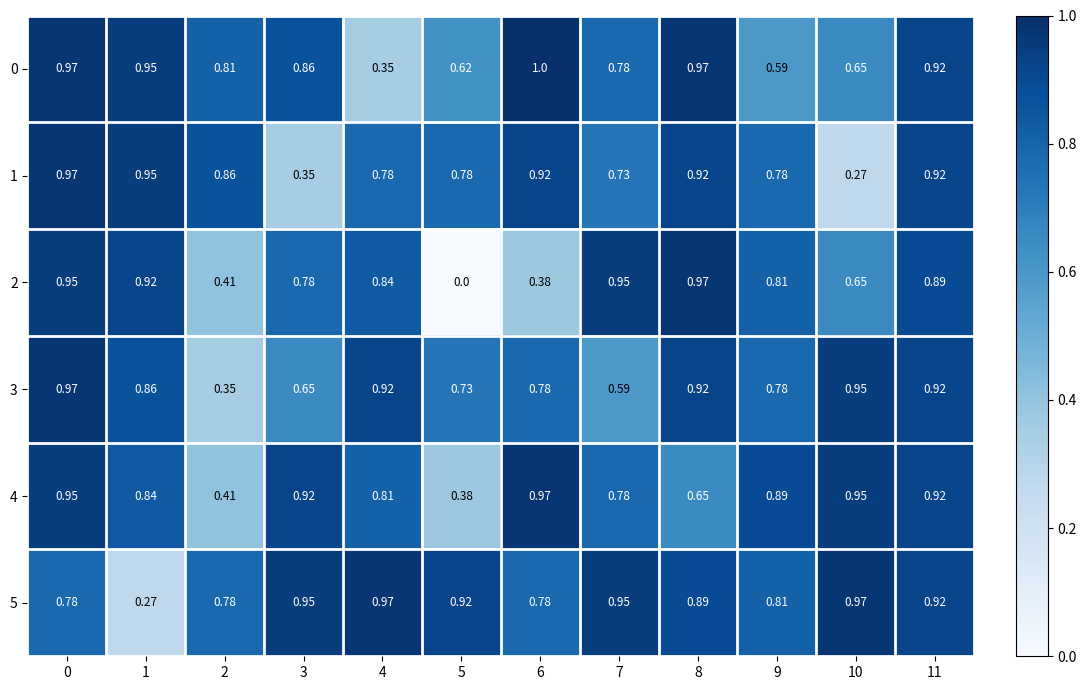

Is the value of 1 at 0 greater than the value of 2 at 7?

Yes